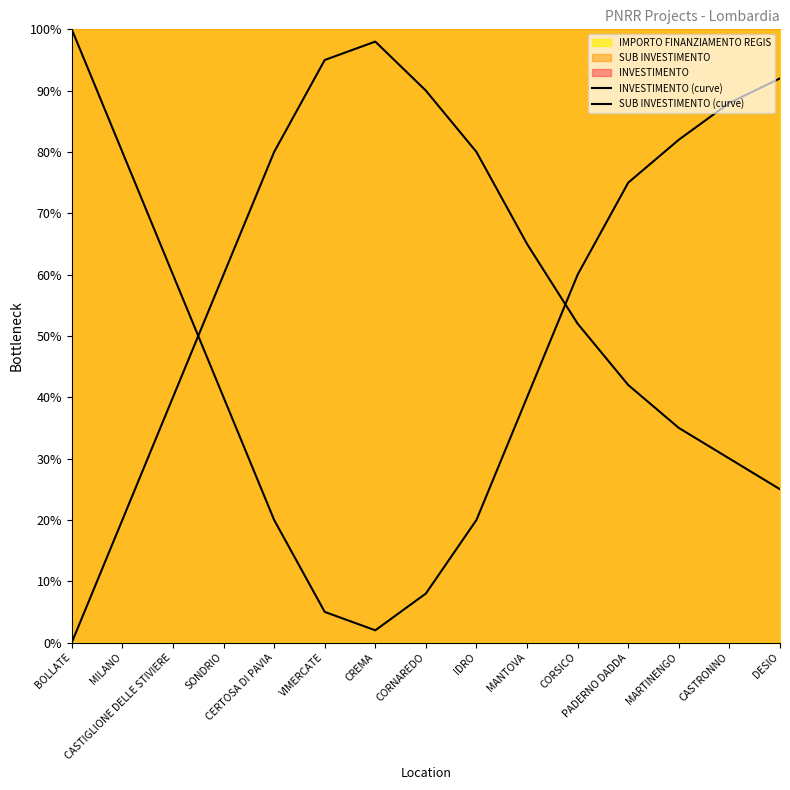

What is the difference between the maximum and minimum values in the INVESTIMENTO (curve) series?

98